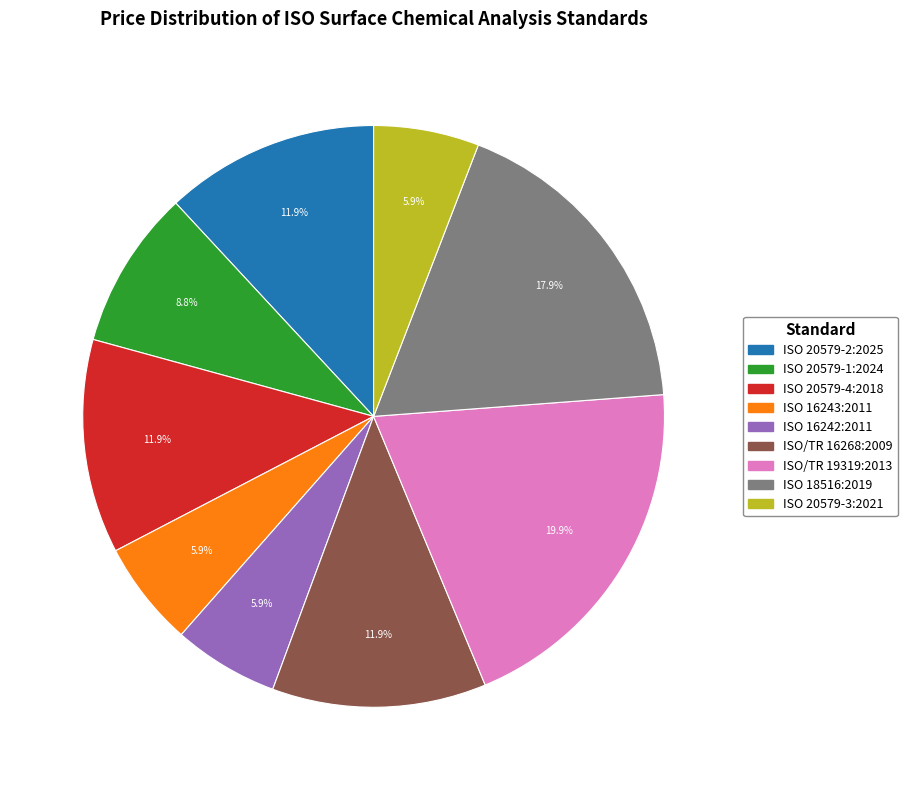

What is the ratio of the value at ISO/TR 16268:2009 to the value at ISO 18516:2019?

0.7